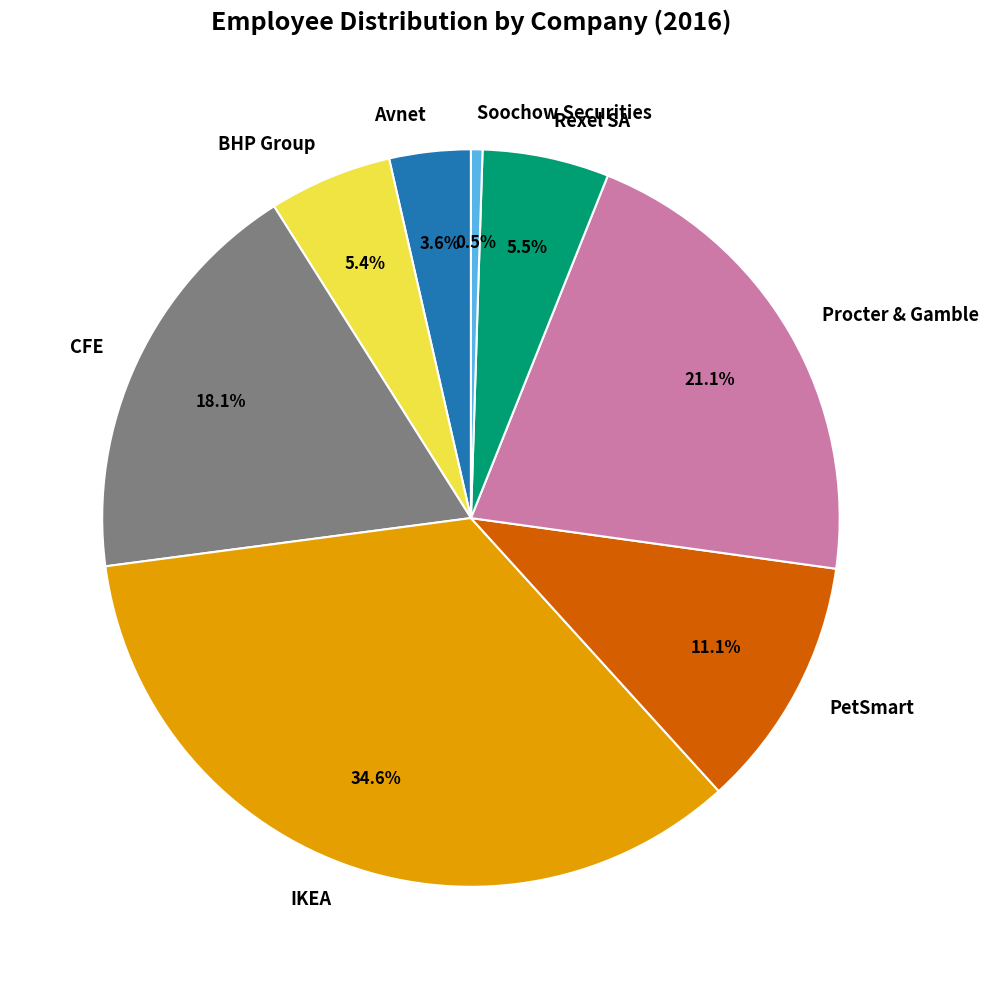

Is there a majority slice in this chart?

No